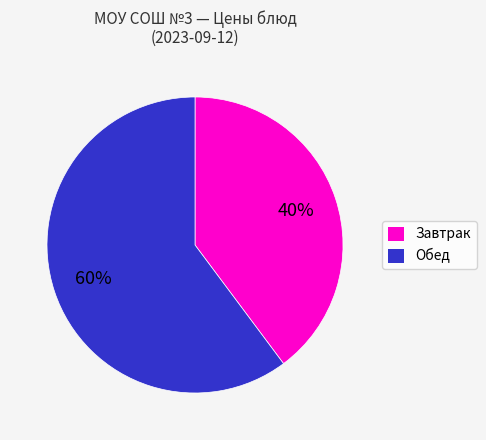

Is there a majority slice in this chart?

Yes